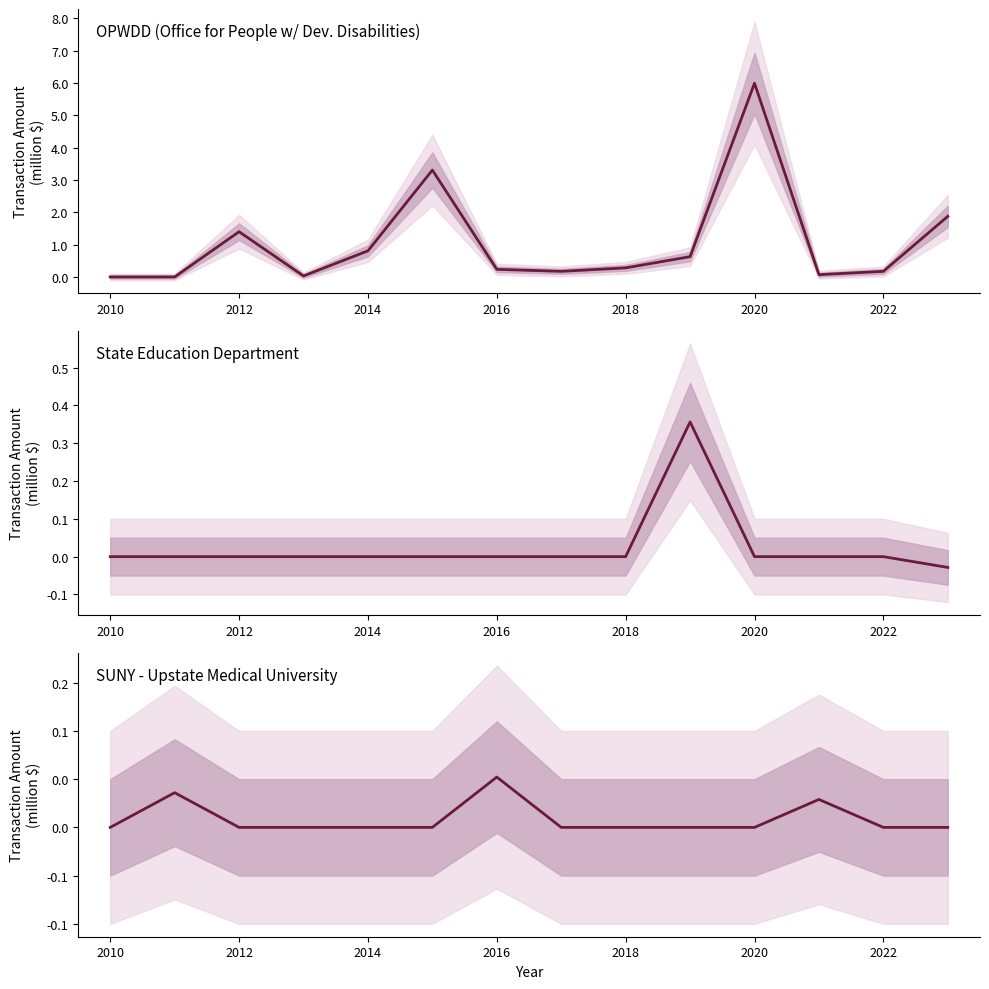

What is the value of the OPWDD point at the 8th from the left?

0.2